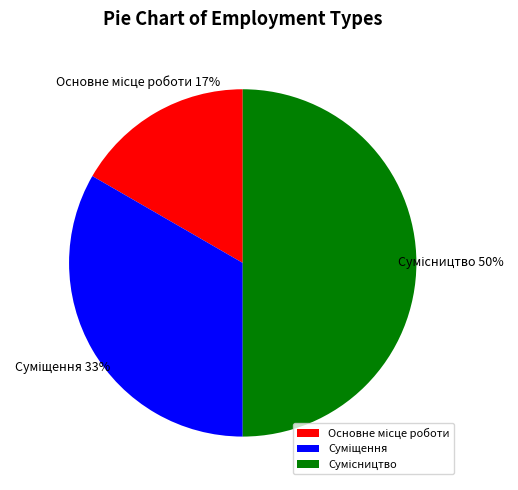

Count the number of slices in the pie.

3